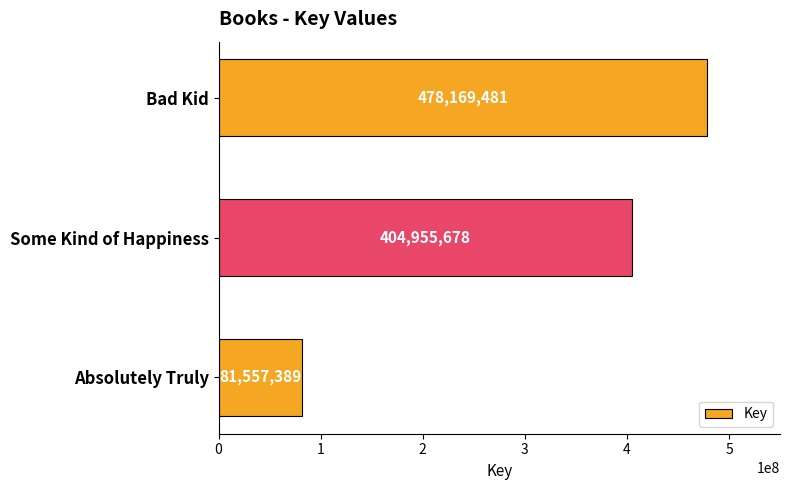

What is the sum of all values?

964682548